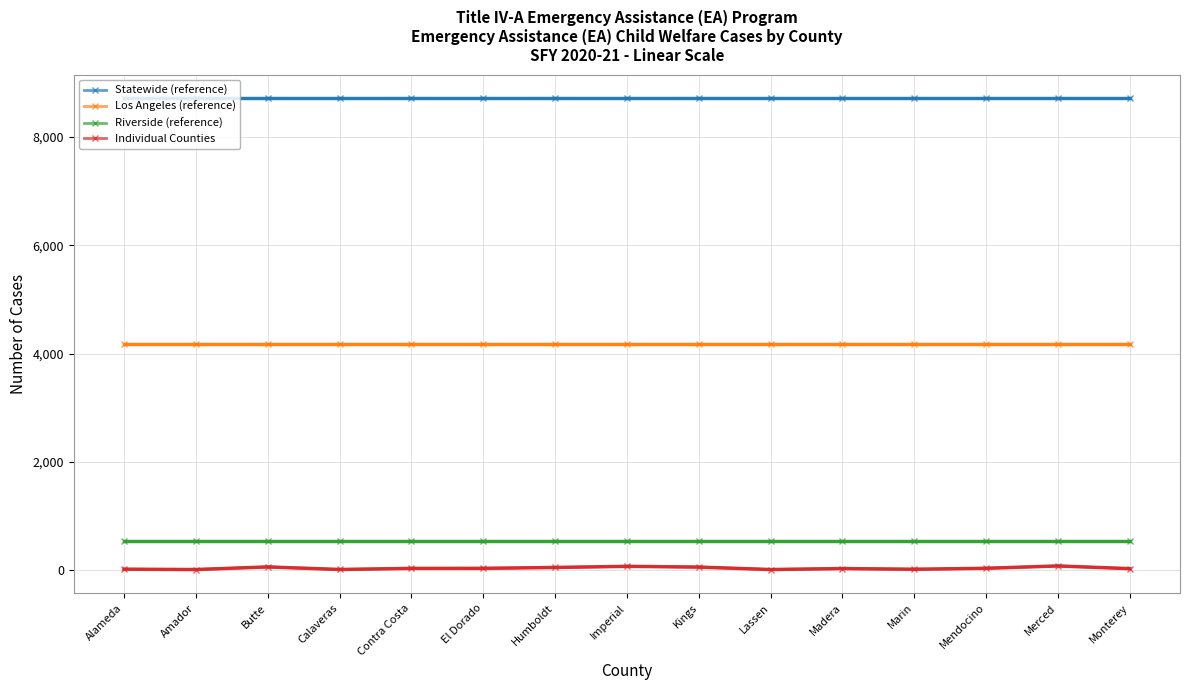

Which series has the largest total across all categories?

Statewide (reference)